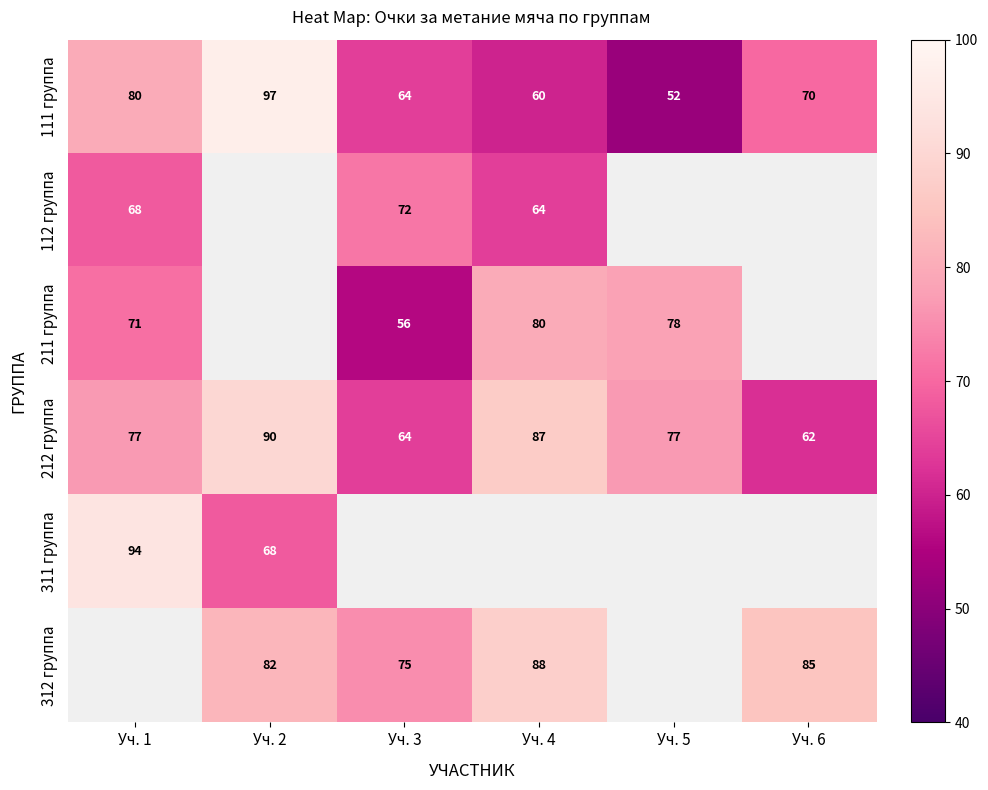

At which label does 111 группа first exceed 70?

Уч. 1